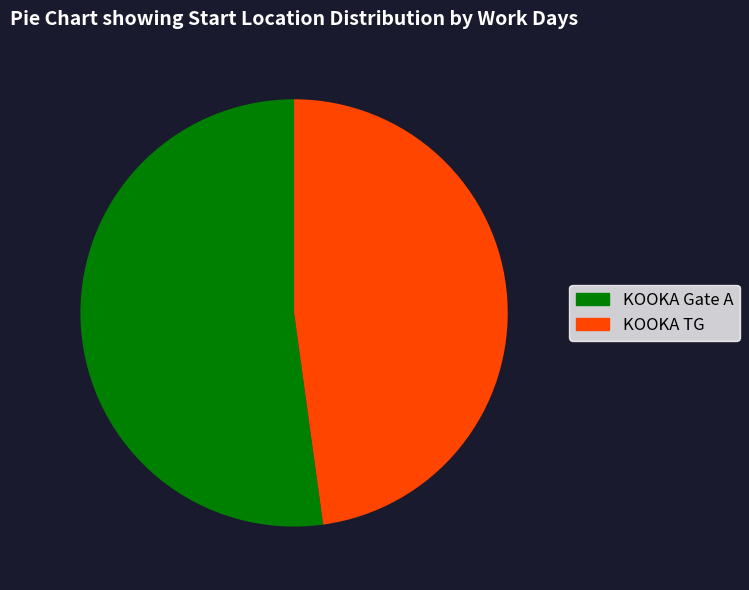

How many segments does this pie chart have?

2